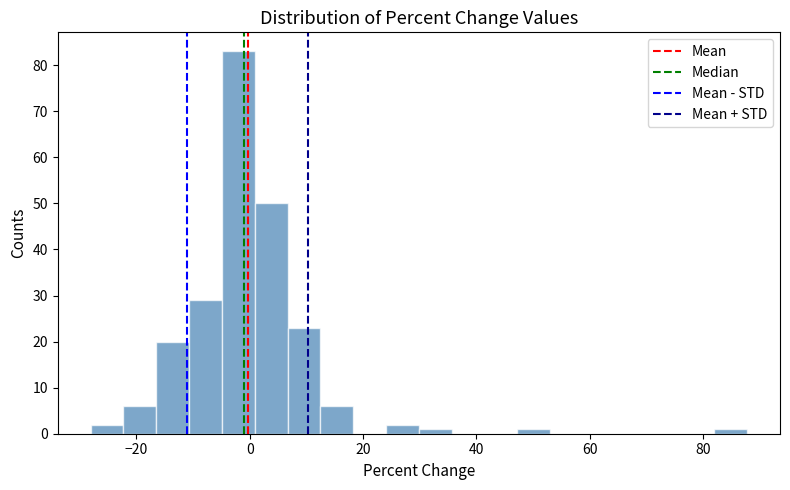

Read against the x-axis, roughly where is the centre of the tallest bar?

-2